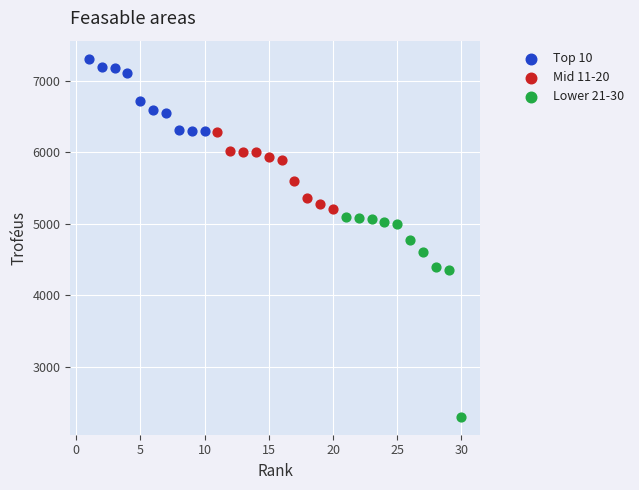

What are all the series names shown in the legend?

Top 10, Mid 11-20, Lower 21-30